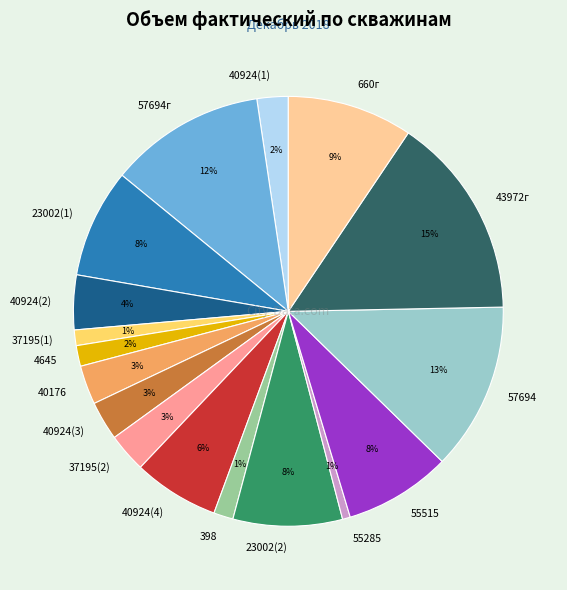

How many segments does this pie chart have?

17